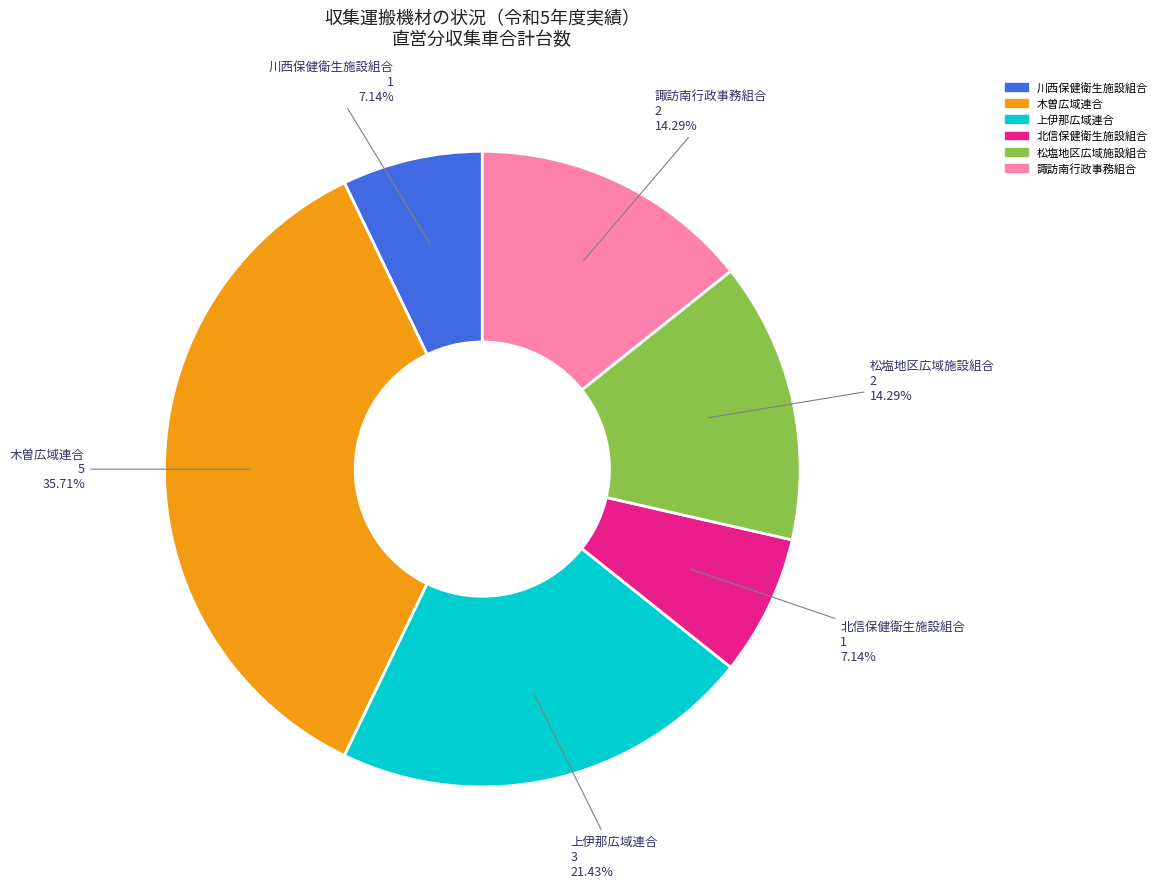

Is the sum of 木曽広域連合 and 上伊那広域連合 greater than half?

Yes